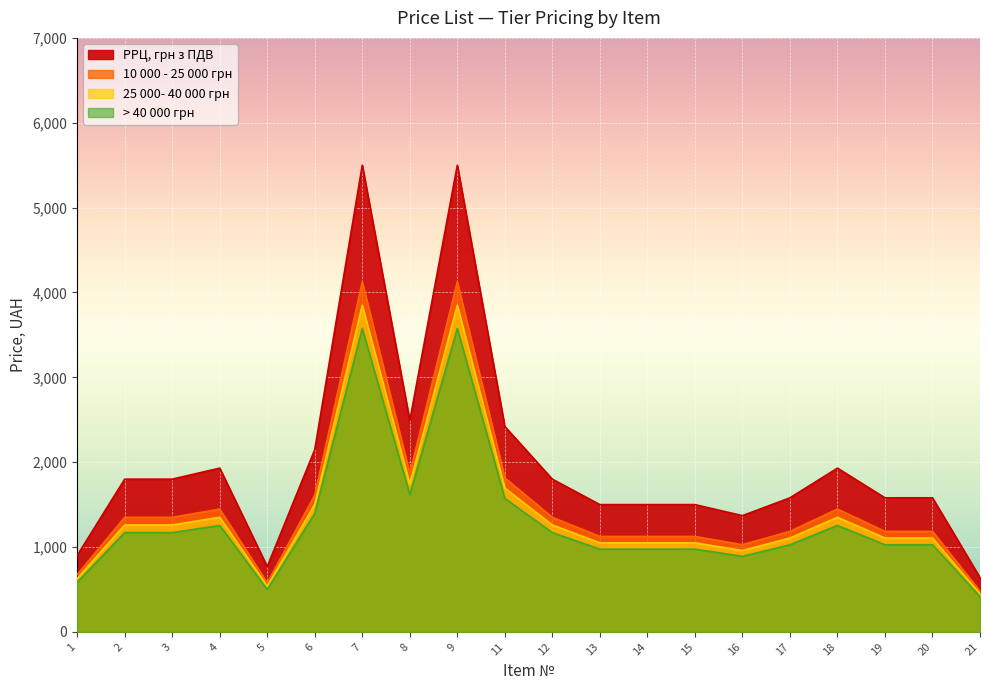

What is the difference between the 25 000- 40 000 грн values at 18 and 7?

2499.0